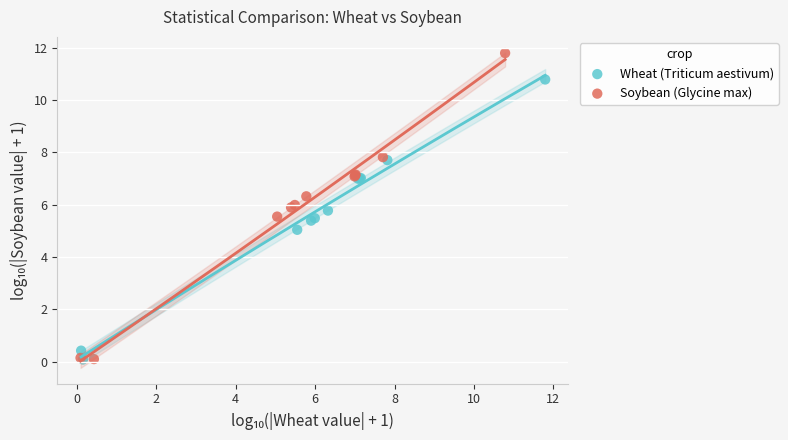

Which series contains the highest Y value?

Soybean (Glycine max)